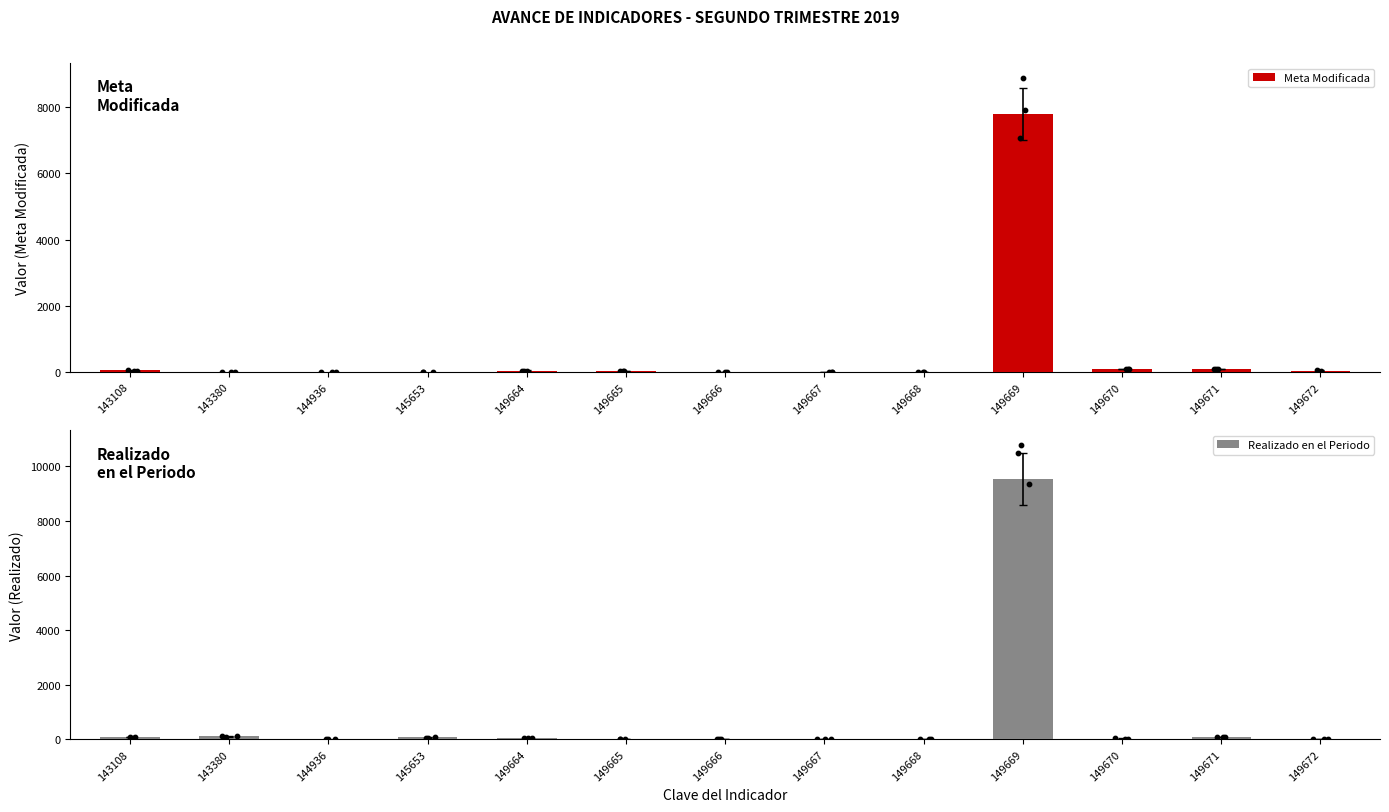

Is the value of Realizado en el Periodo at 149668 greater than the value of Meta Modificada at 143108?

No